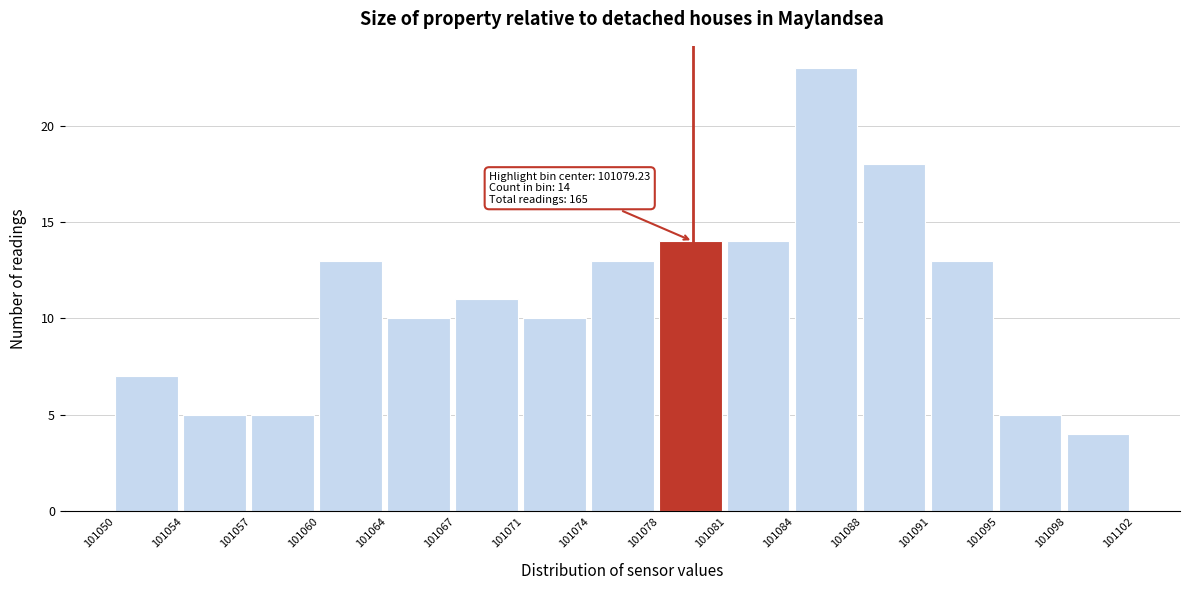

Which range on the x-axis has the tallest bar?

101084 to 101088